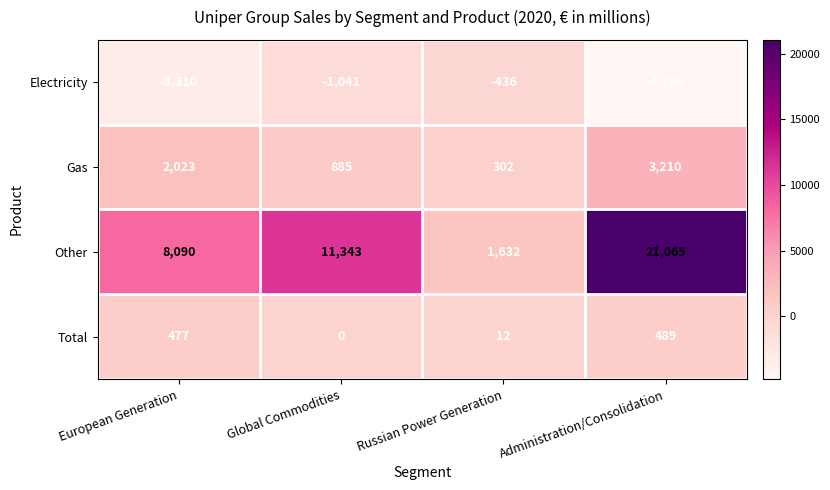

What is the total value across all series at Russian Power Generation?

1510